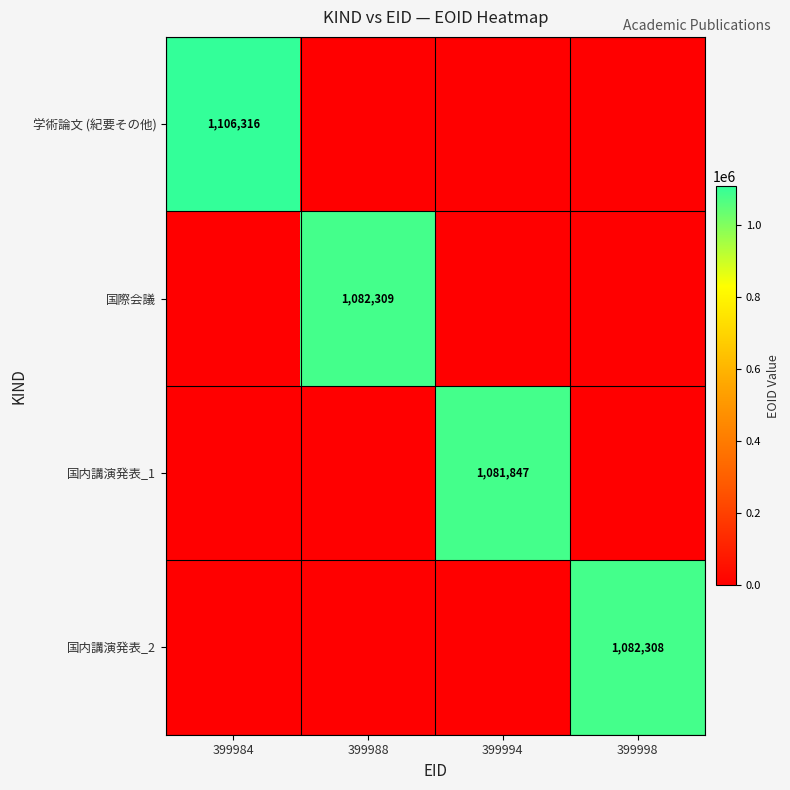

The value of 国内講演発表_1 at 399984 is 0. True or false?

True